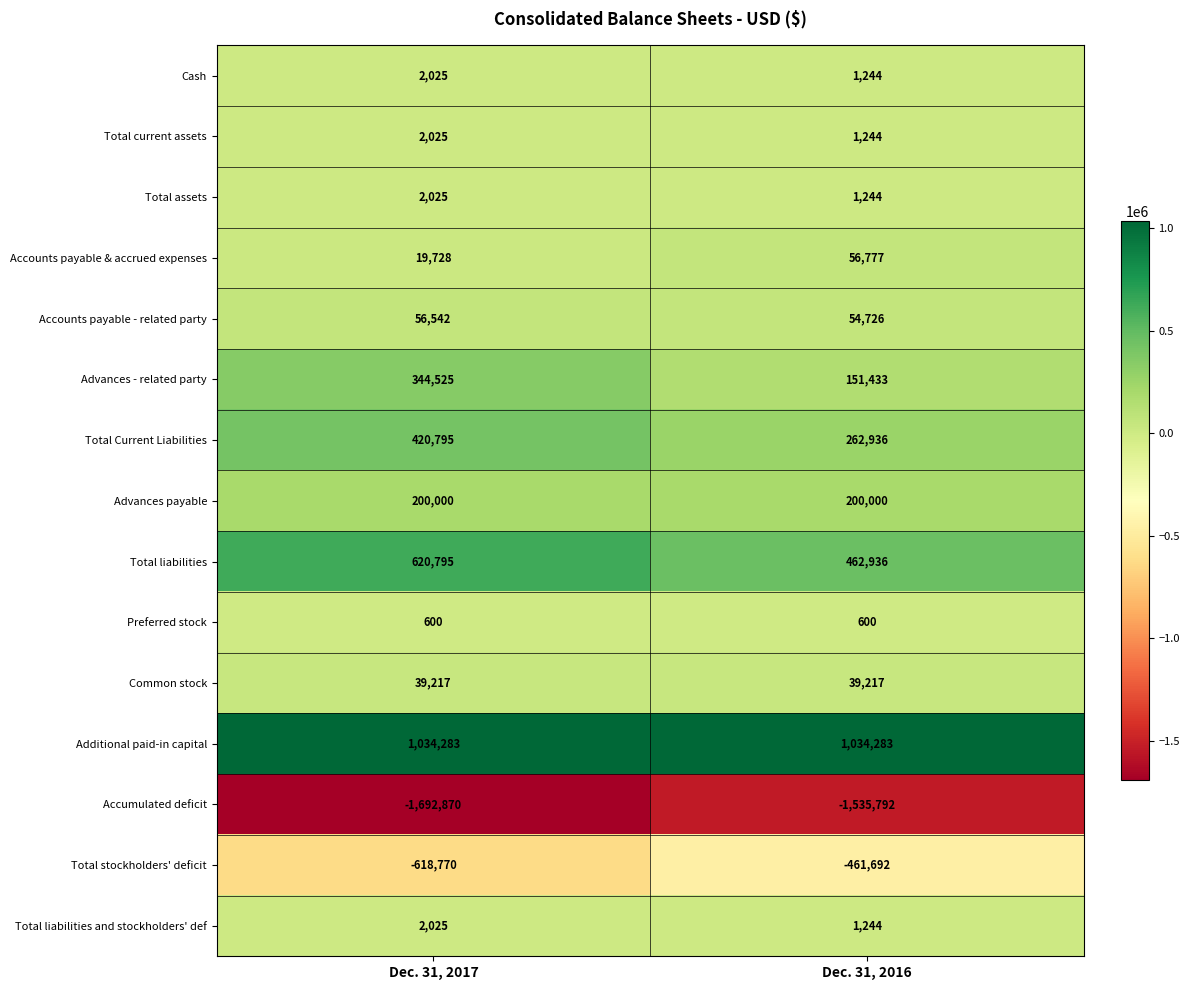

The Accounts payable - related party series shows 54726 at Dec. 31, 2016. True or false?

True